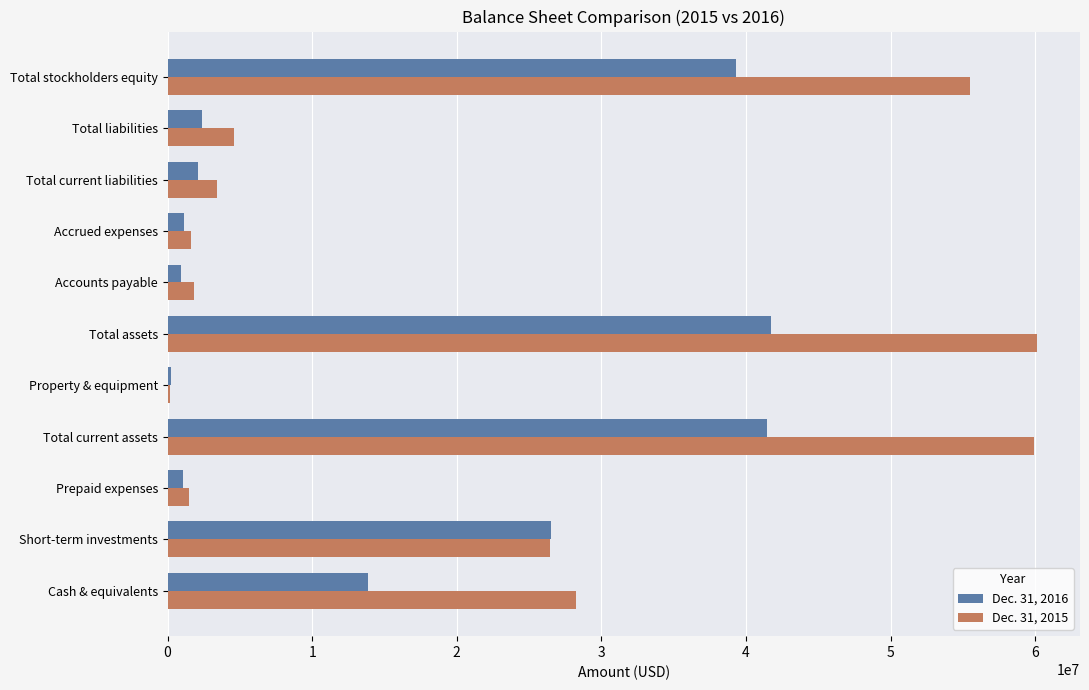

The Dec. 31, 2015 series shows 59901133 at Total current assets. True or false?

True